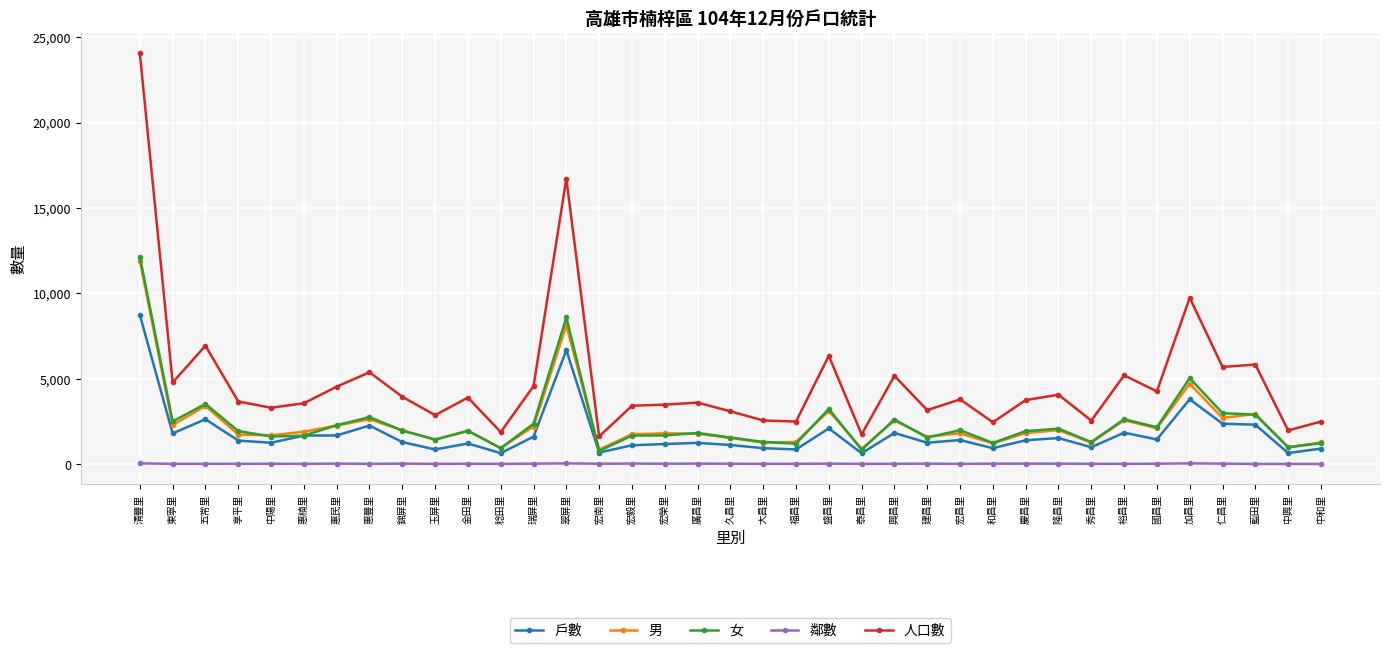

True or false: 戶數 has more than 1 interior local peaks.

True